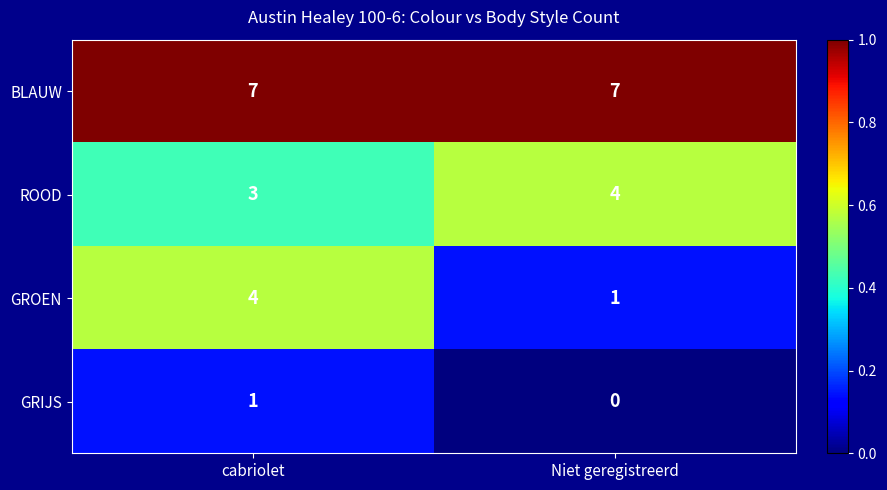

Reading left to right, list all the values displayed in this chart.

BLAUW: 7	7
ROOD: 3	4
GROEN: 4	1
GRIJS: 1	0